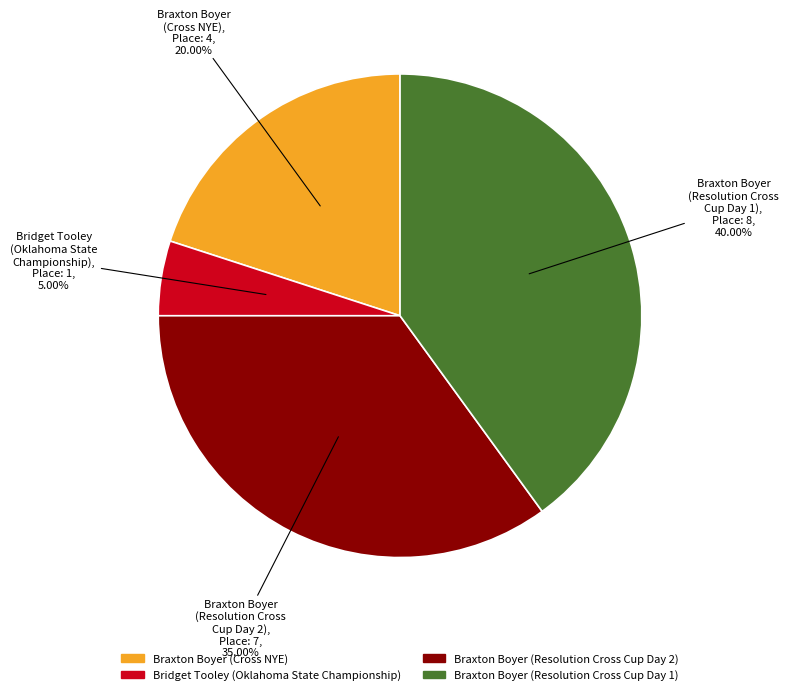

To the nearest percent, what portion does Braxton Boyer (Resolution Cross Cup Day 1) represent?

40%